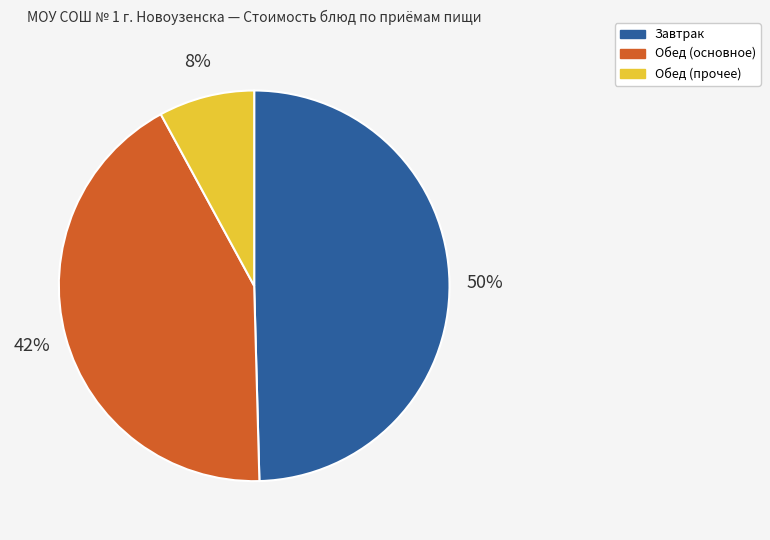

Is there any slice that represents more than half of the pie?

No